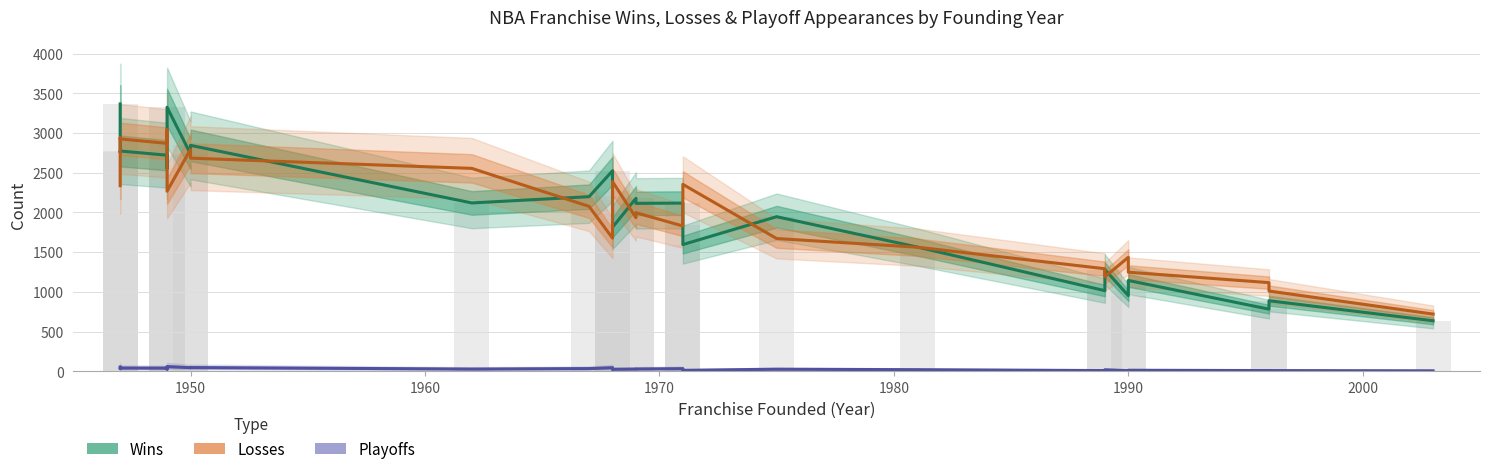

Reading left to right, list all the values displayed in this chart.

Wins: 3366	2758	2774	2721	2554	3325	2737	2845	2120	2199	2525	2272	2163	2207	2104	1814	2179	2115	2118	1843	1596	1947	1565	1016	1281	954	1144	783	889	637
Losses: 2337	2940	2926	2870	3039	2268	2794	2684	2555	2077	1677	1922	2037	1987	2096	2388	1935	1997	1830	2106	2354	1672	1563	1292	1190	1436	1248	1117	1011	721
Playoffs: 55	34	42	41	29	60	46	48	29	35	46	30	34	32	33	26	29	30	34	22	13	27	21	10	20	9	14	10	10	7